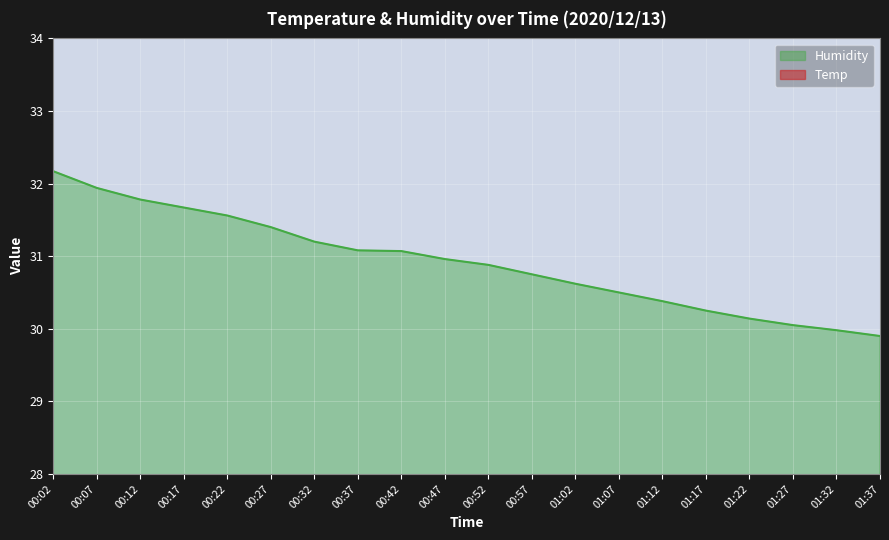

True or false: Temp and Humidity intersect in this chart.

False